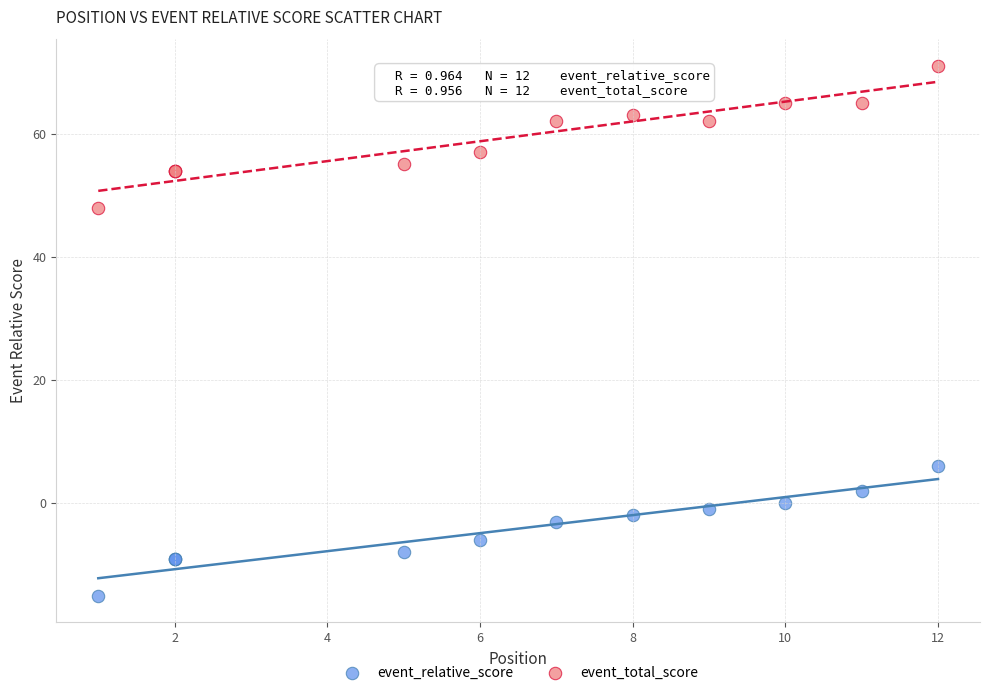

Which series contains the lowest Y value?

event_relative_score